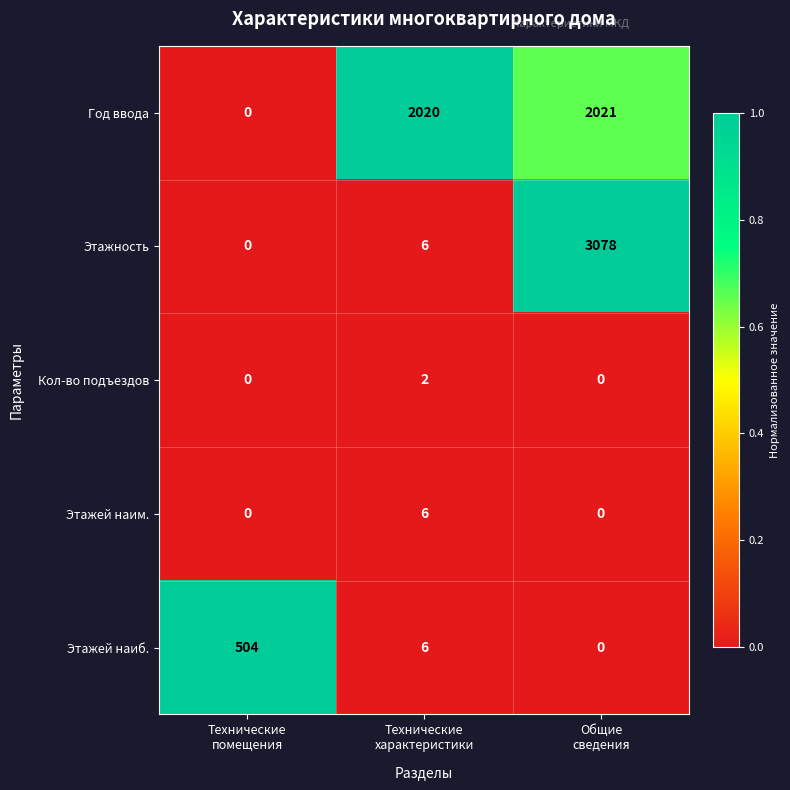

What is the average value of the Год ввода series?

1347